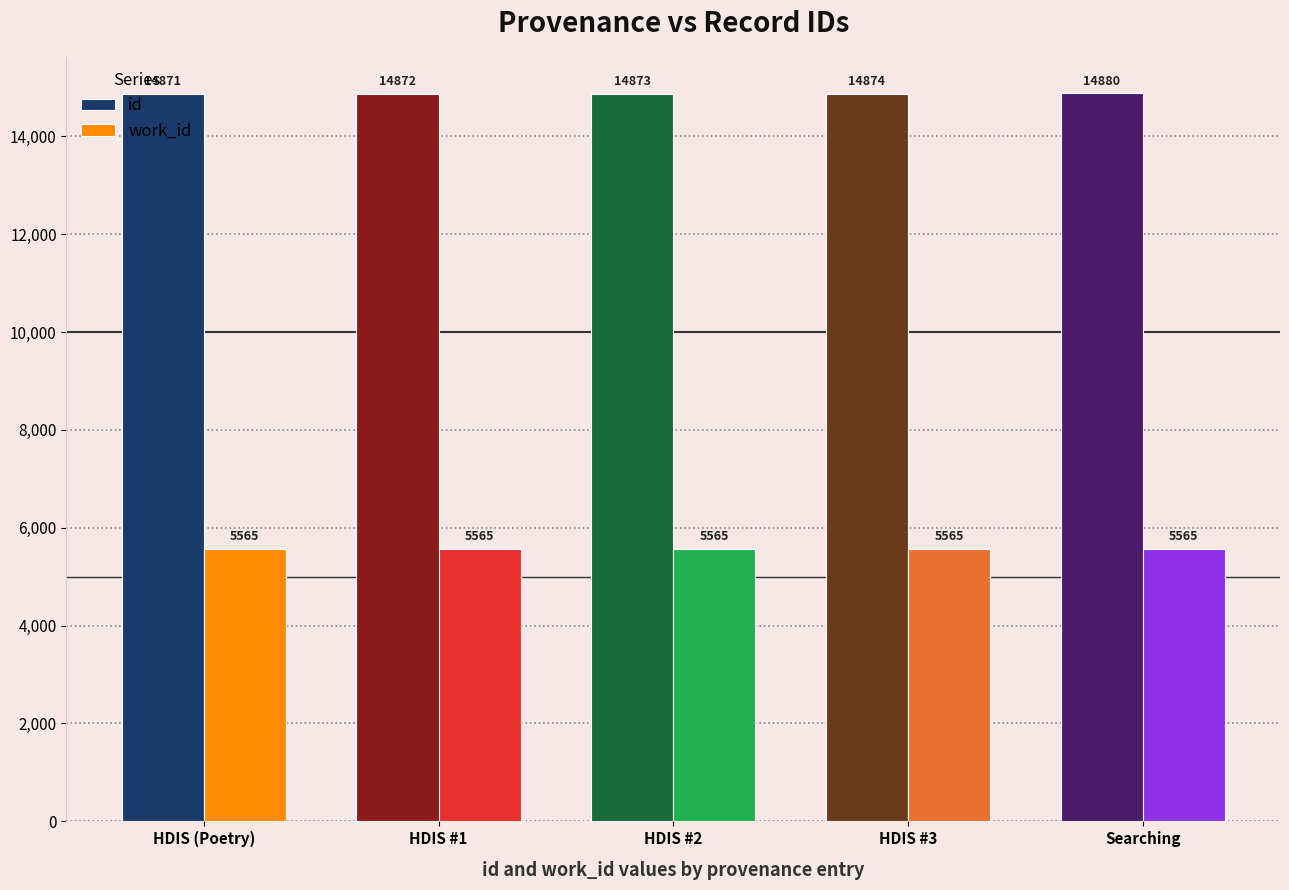

How many categories are shown in the chart?

5